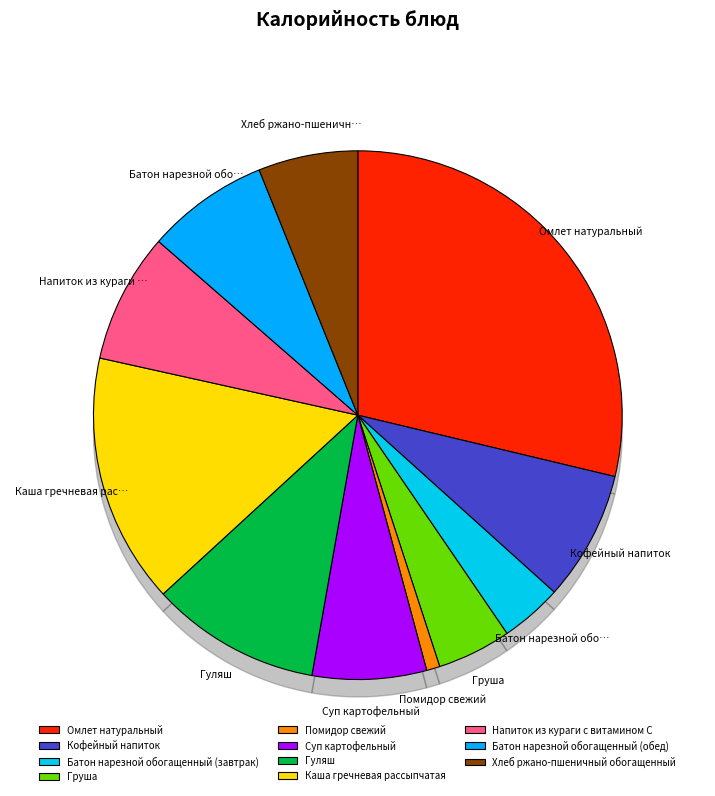

True or false: Помидор свежий accounts for 1% of the total.

True